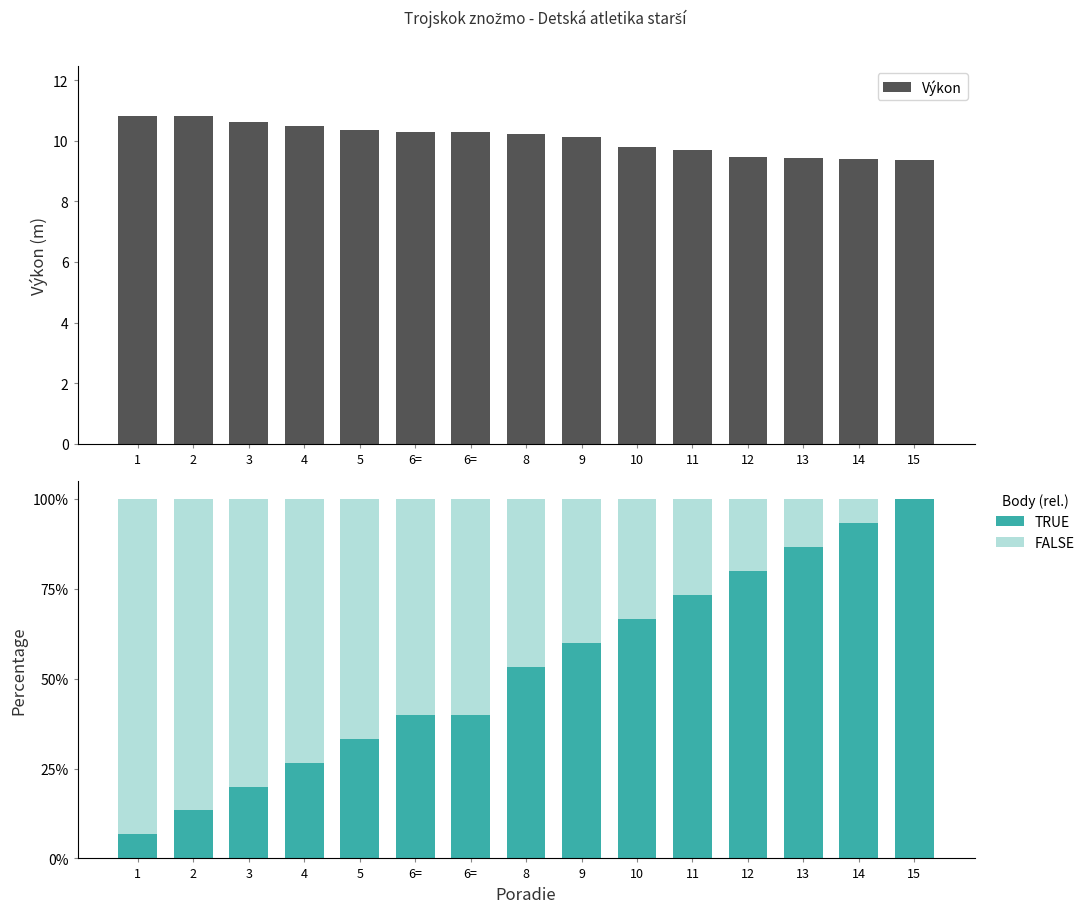

How many bars are there in total?

45